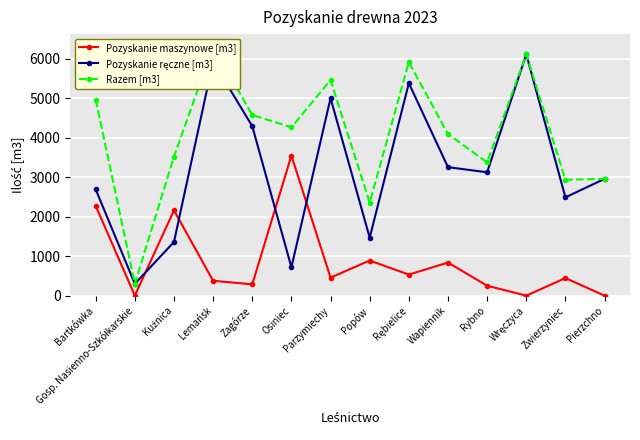

What is the total value across all series at Rębielice?

11840